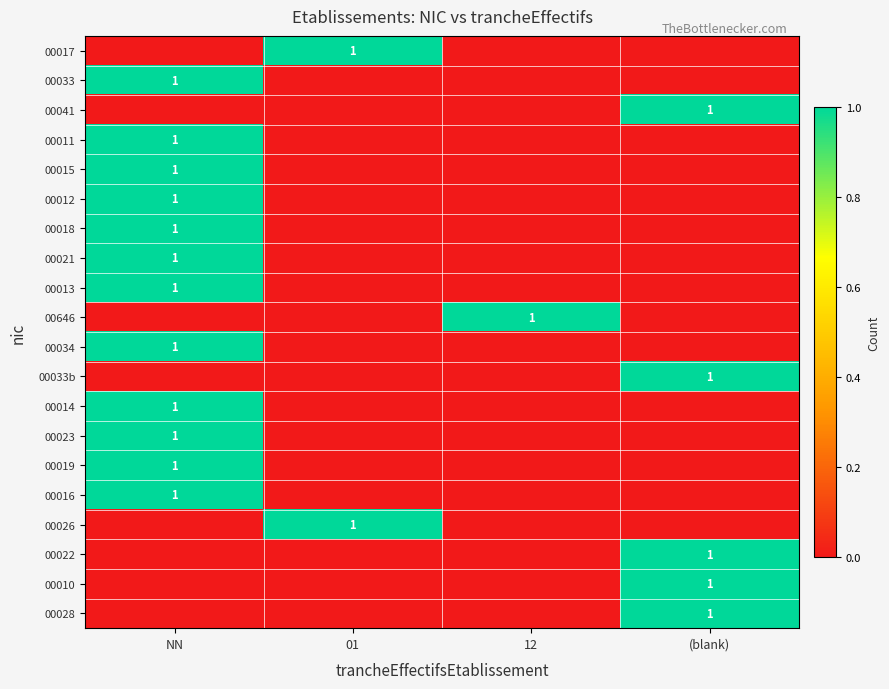

Is it true that 00646 equals 1 at 12?

True